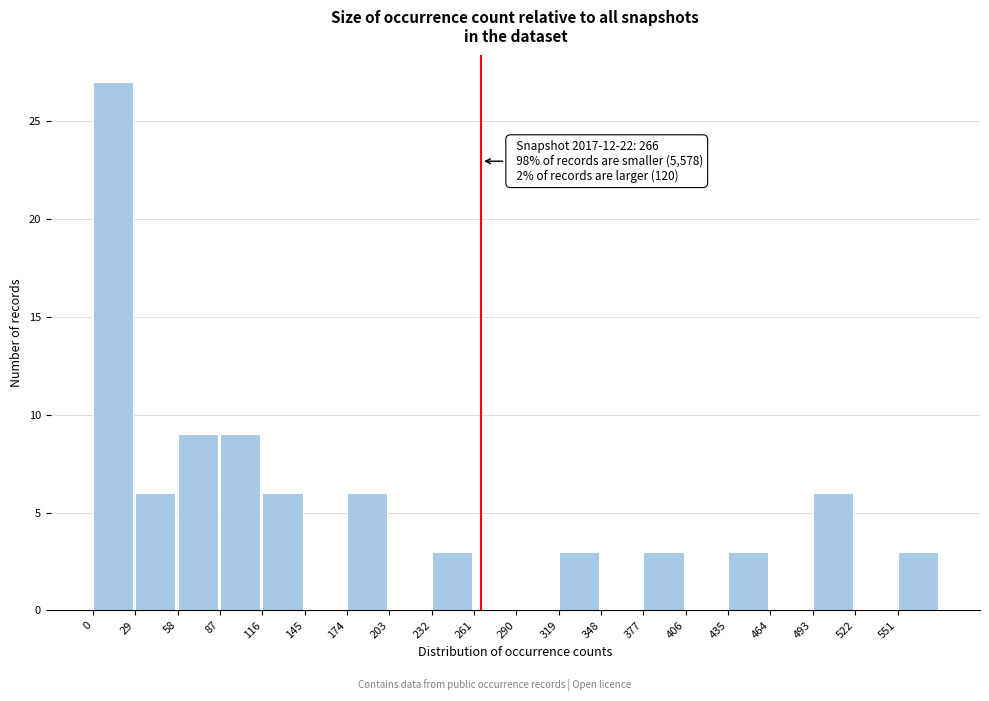

Over which range of the x-axis is the bar tallest?

0 to 29